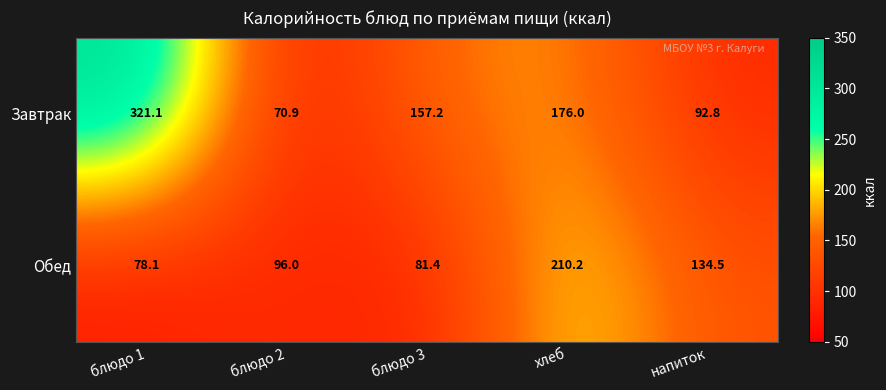

The Обед series shows 78.1 at блюдо 1. True or false?

True